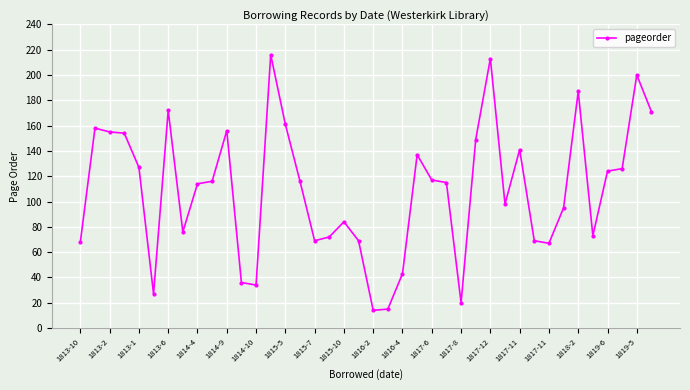

What is the value of the 30th point from the left?

98